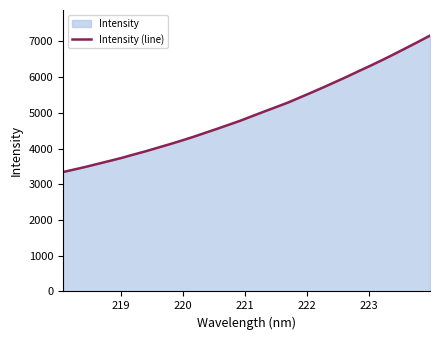

How many values are below 4912?

16